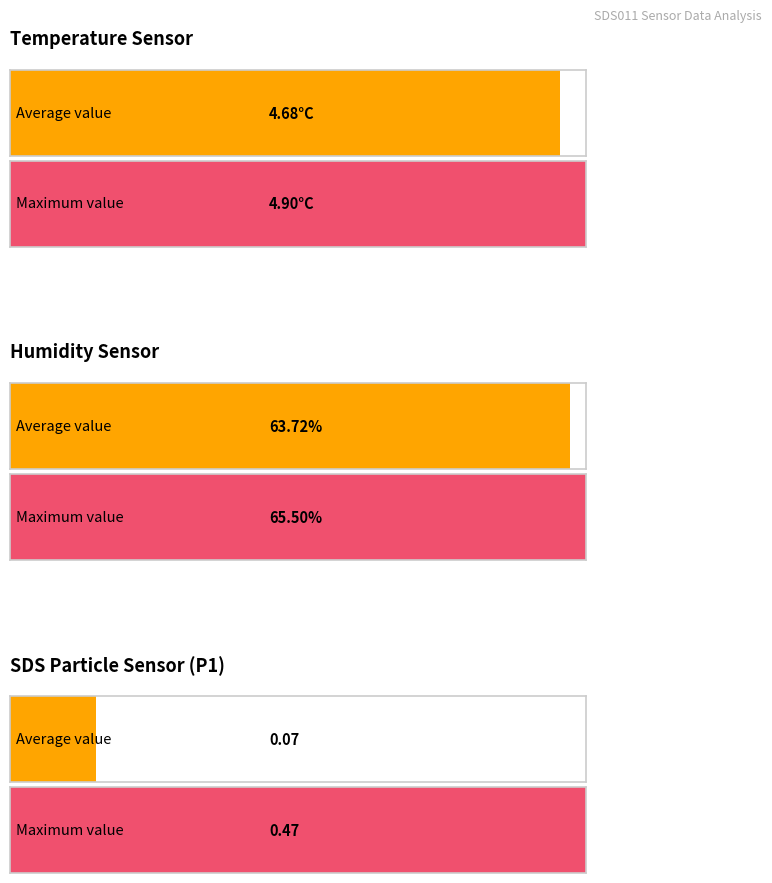

Does the chart contain any negative values?

No